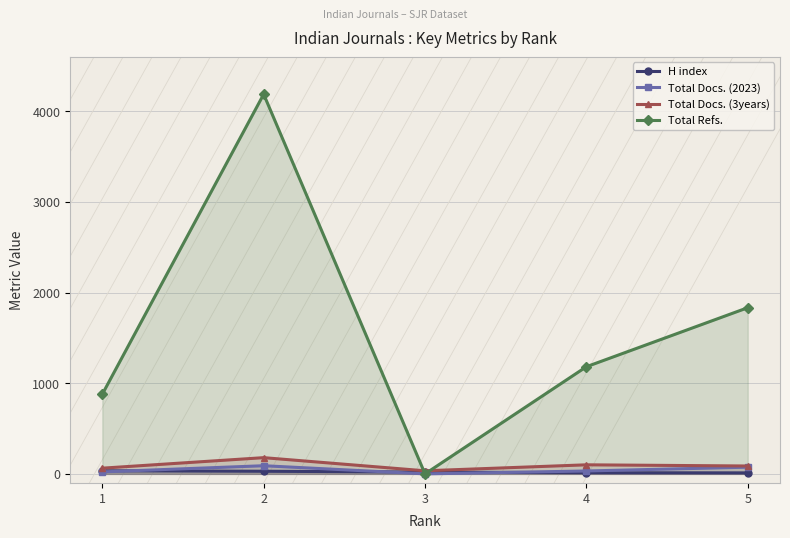

In Total Refs., how many points are higher than both neighbors (excluding endpoints)?

1